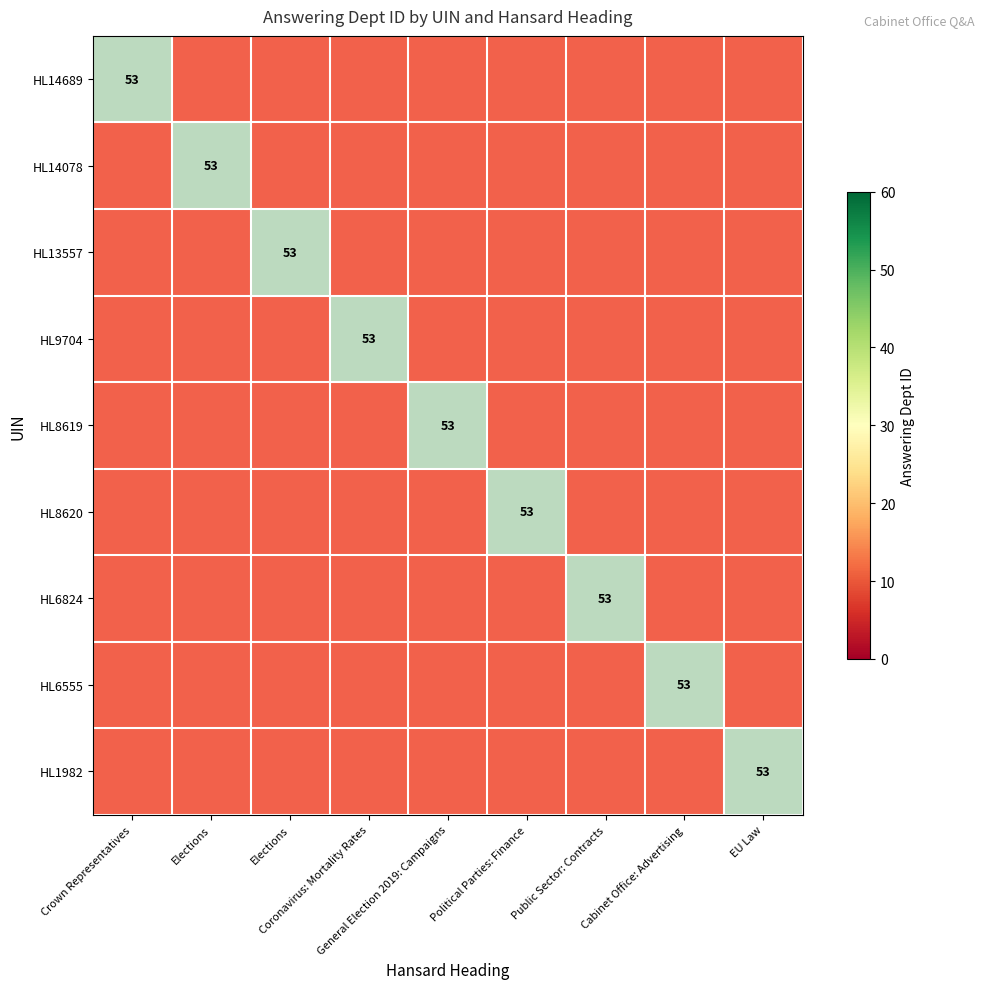

How many distinct data groups are displayed?

9